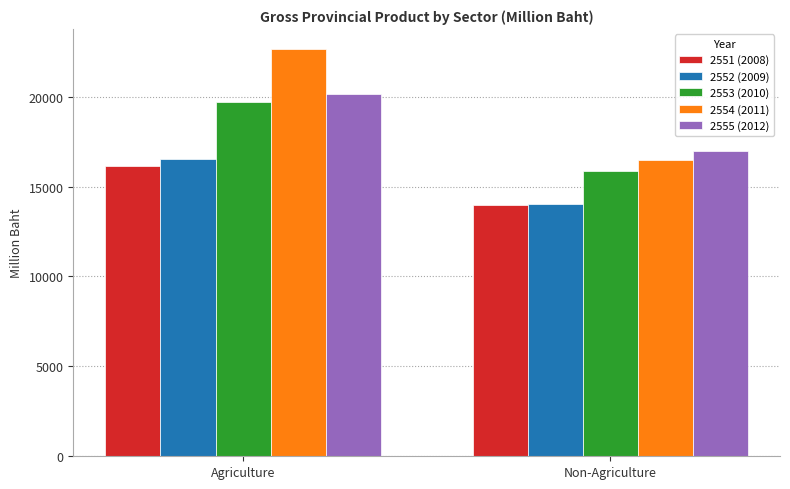

Which series has the widest spread of values?

2554 (2011)